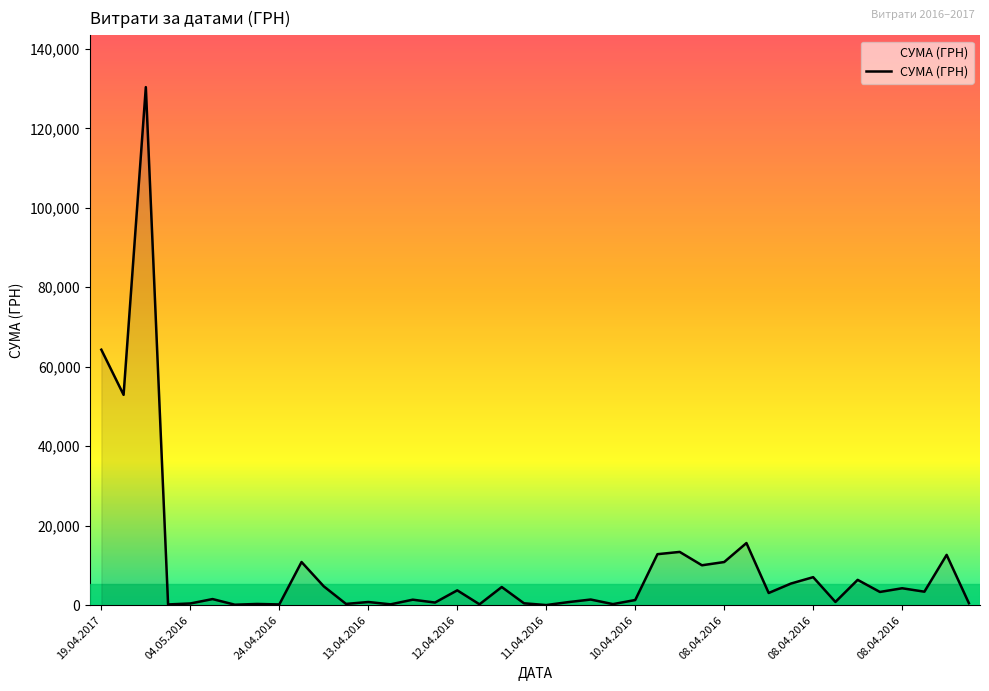

What is the difference between the maximum and minimum values?

130357.3